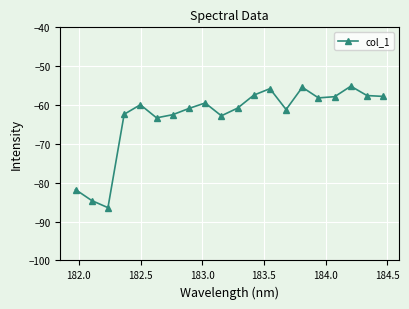

What is the sum of all values?

-1261.1